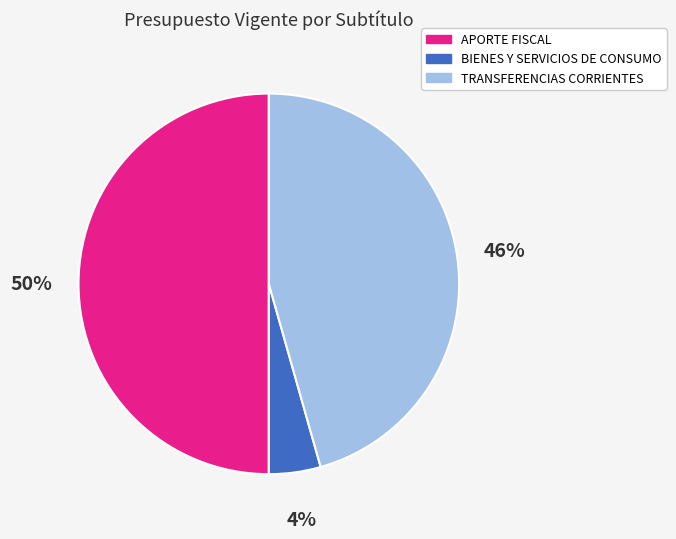

Does BIENES Y SERVICIOS DE CONSUMO account for over 50% of the chart?

No